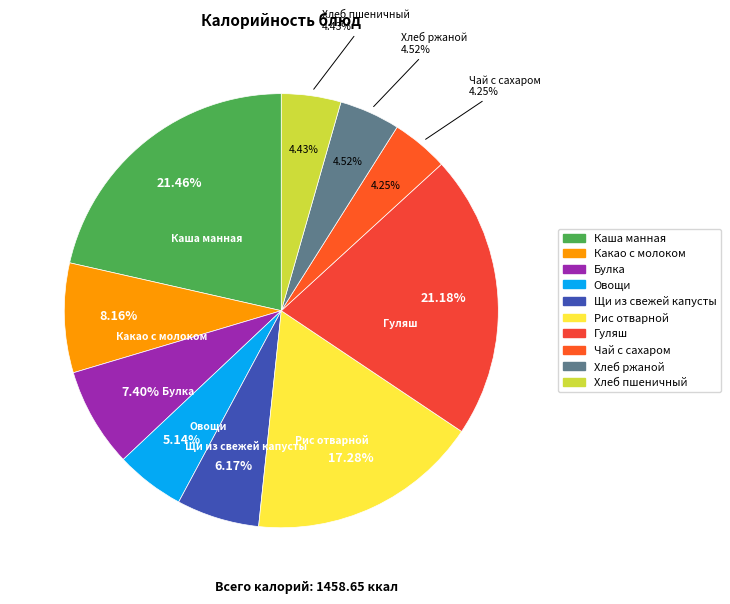

What is the total percentage of Чай с сахаром and Щи из свежей капусты?

10.4%